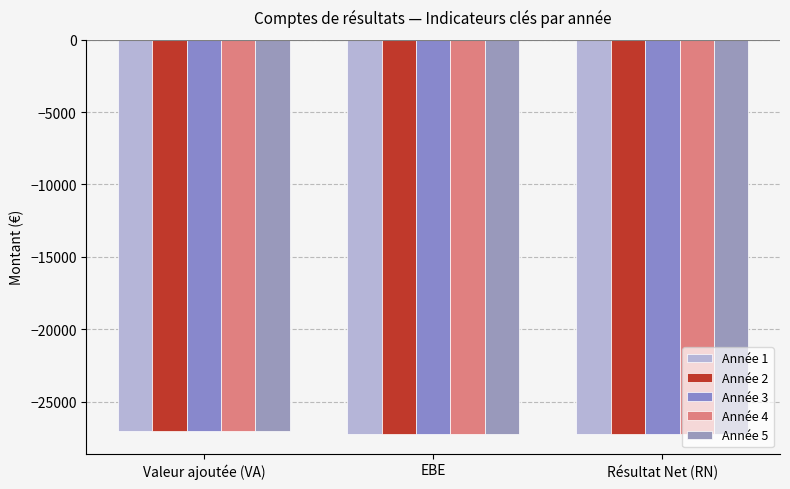

Which series changed the most between EBE and Résultat Net (RN)?

Année 1